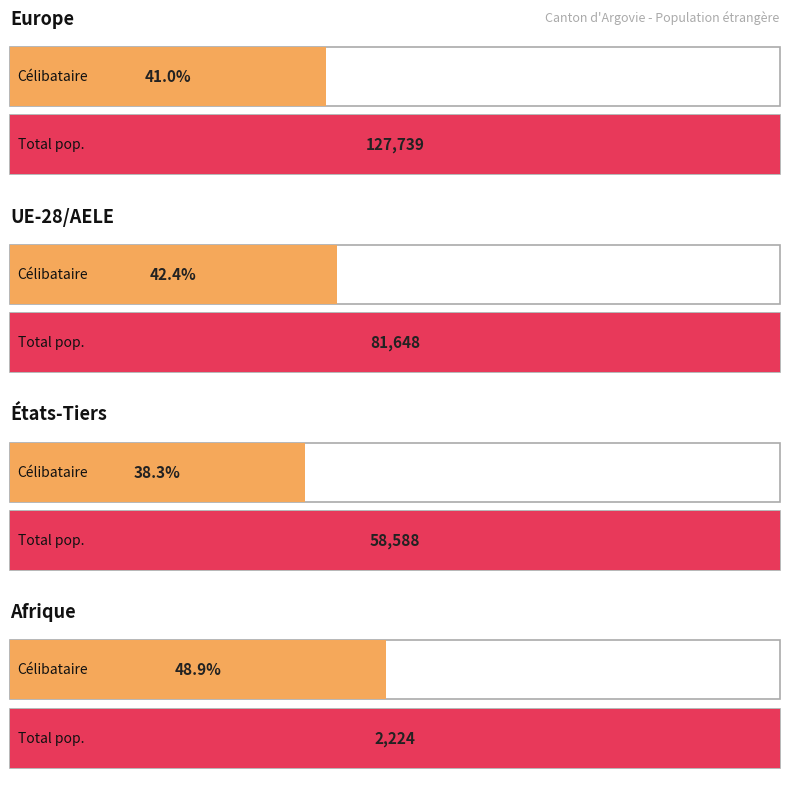

Which series has the largest total across all categories?

Total pop. résidante permanente étrangère